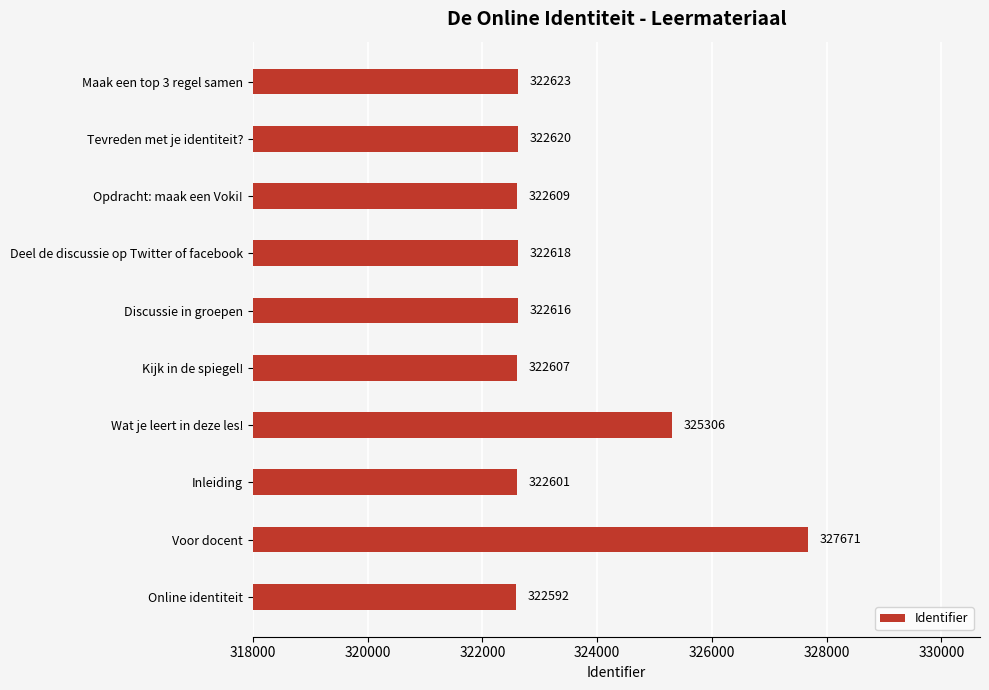

Reading bottom to top, transcribe all the data shown in this chart.

Online identiteit=322592	Voor docent=327671	Inleiding=322601	Wat je leert in deze les!=325306	Kijk in de spiegel!=322607	Discussie in groepen=322616	Deel de discussie op Twitter of facebook=322618	Opdracht: maak een Voki!=322609	Tevreden met je identiteit?=322620	Maak een top 3 regel samen=322623